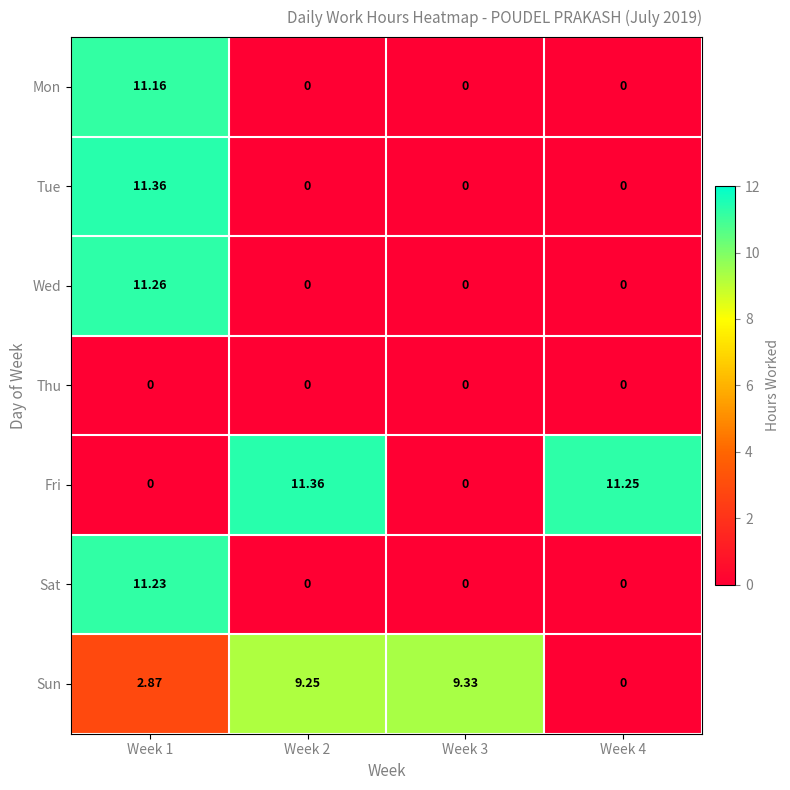

Which series has the largest total across all categories?

Fri